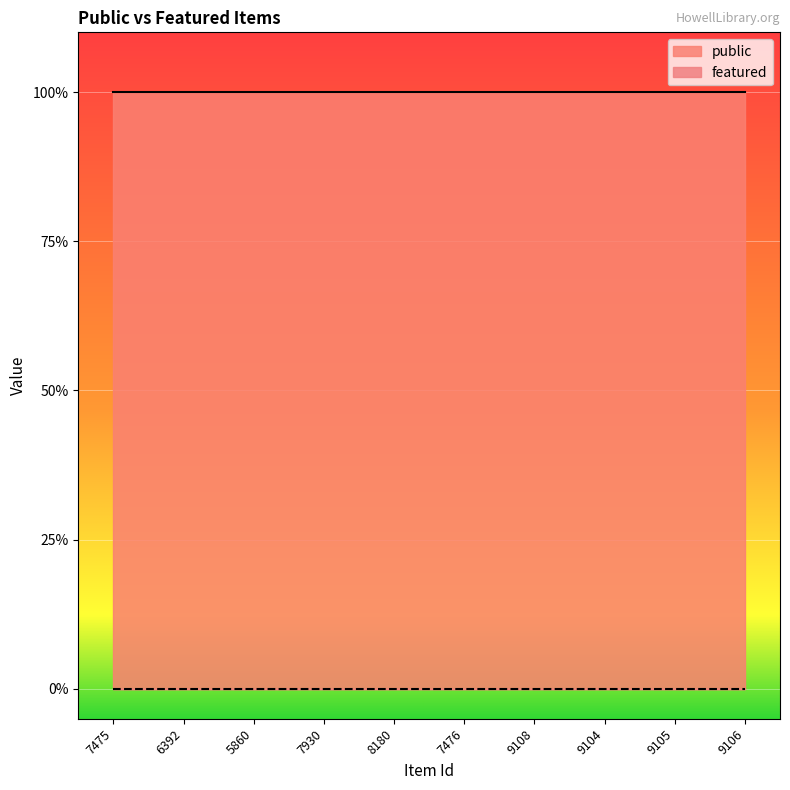

What are all the series names shown in the legend?

public, featured